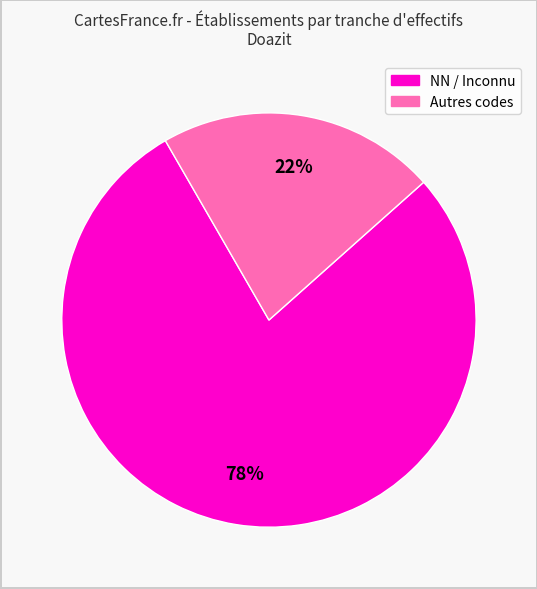

Is there any slice that represents more than half of the pie?

Yes